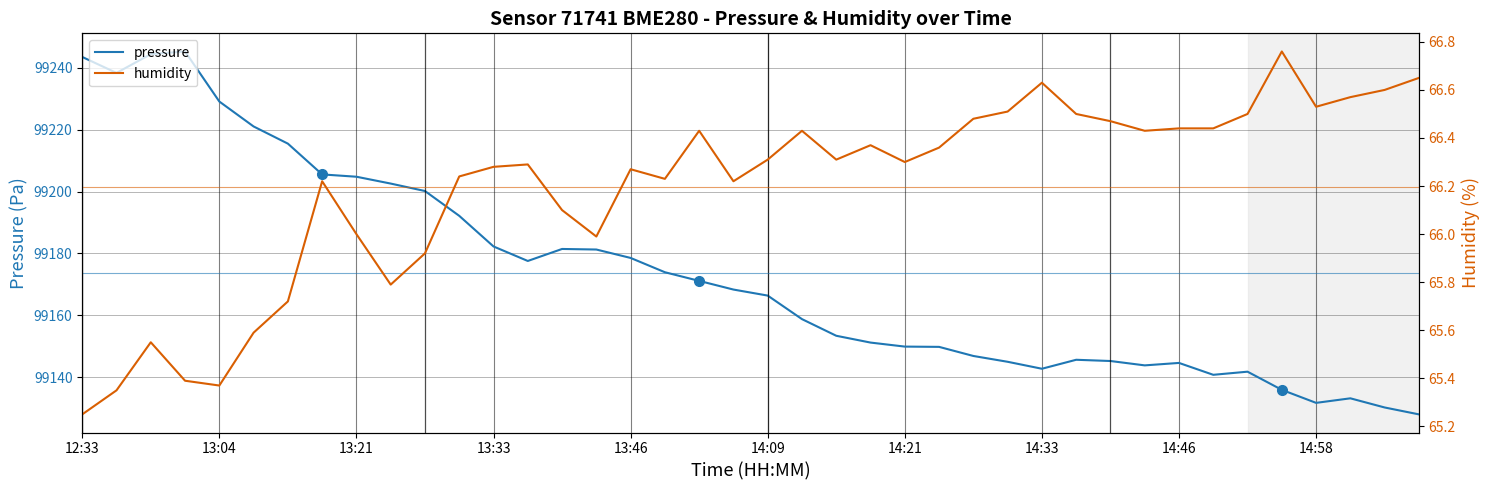

What is the approximate value of humidity at 34?

66.5